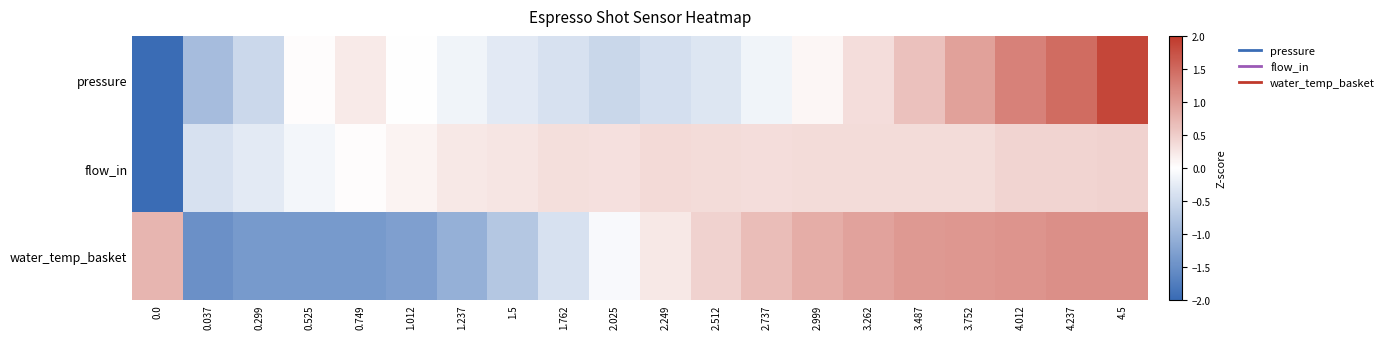

List the series in order of their overall mean, lowest first.

water_temp_basket, pressure, flow_in